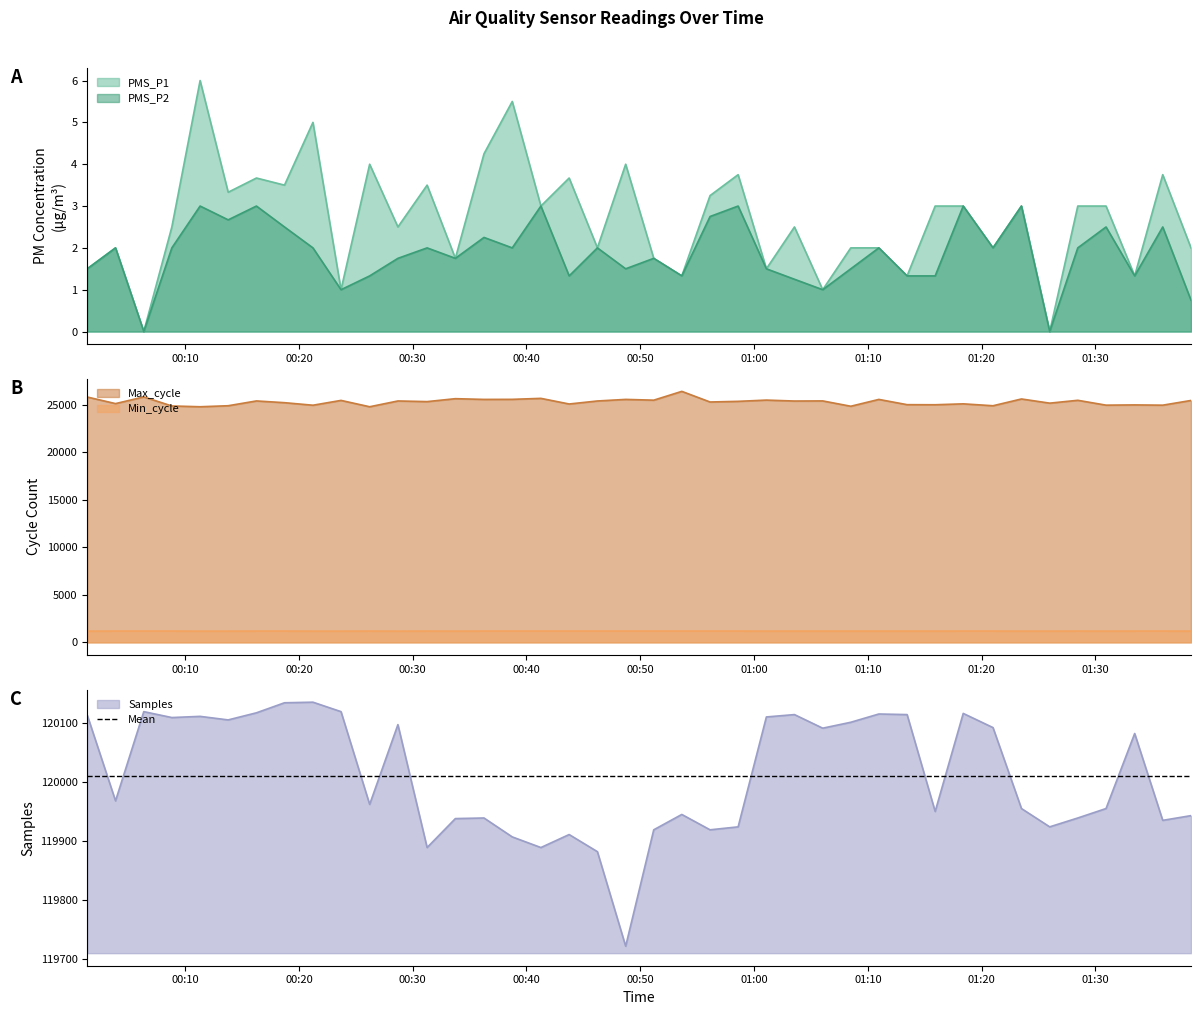

Where is the first local minimum for PMS_P1?

2023/02/13 00:06:22